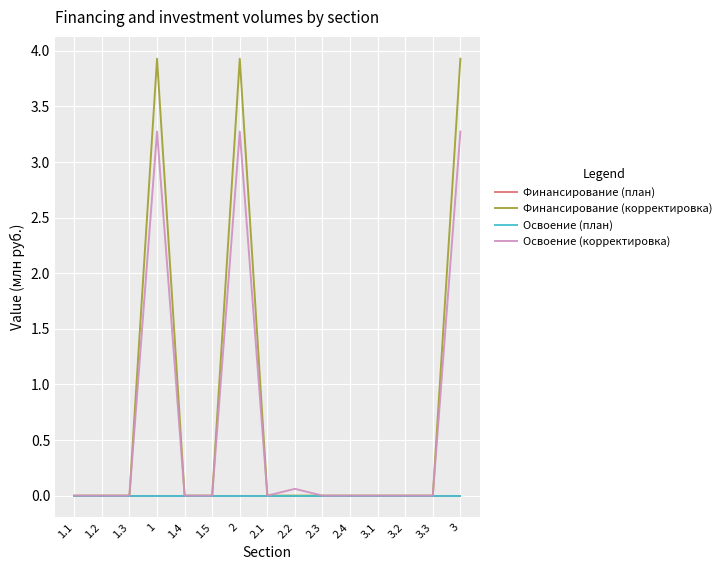

At which category is the sum across all series the highest?

1